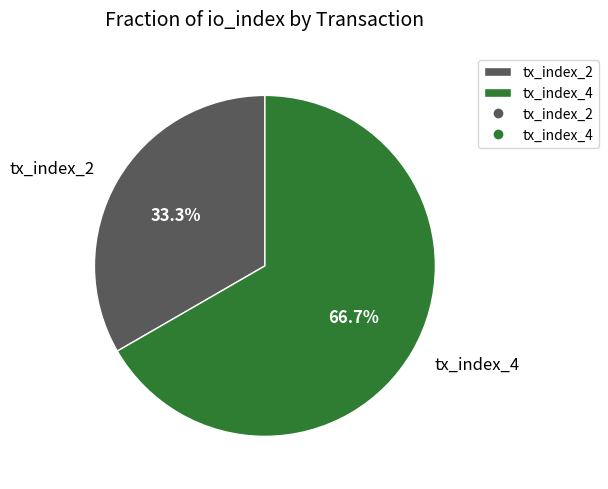

Combined, what portion of the pie is tx_index_2 and tx_index_4?

100.0%